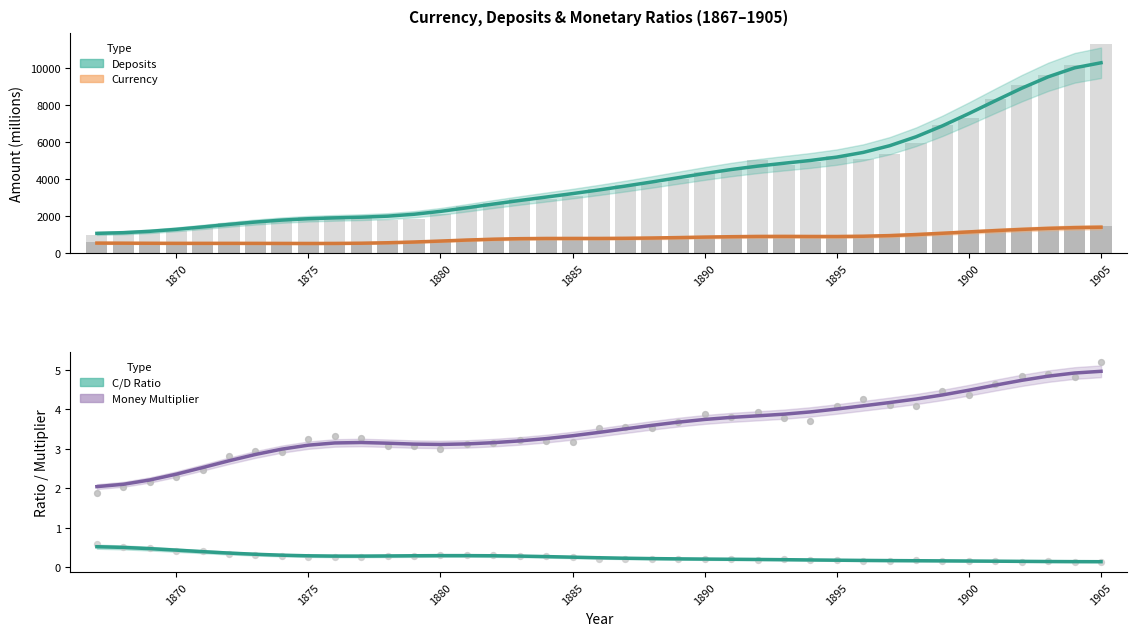

Which series has the largest total across all categories?

Deposits (estimate)